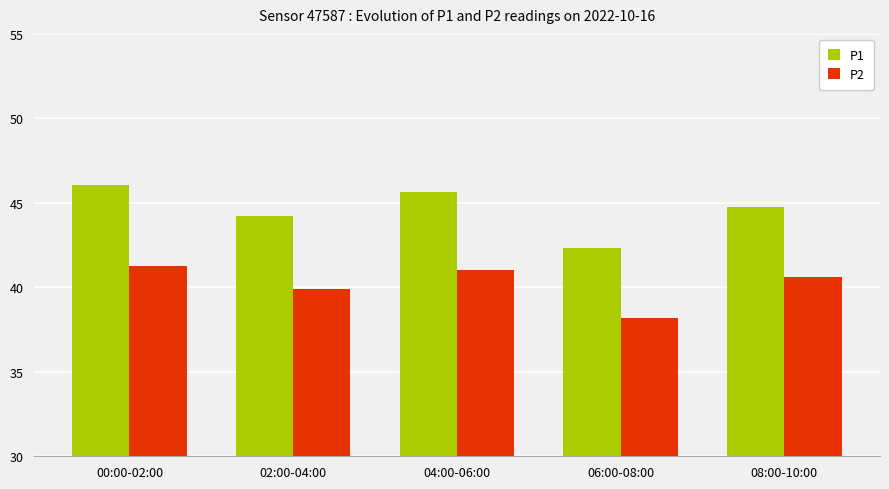

How many data points does each series have?

5